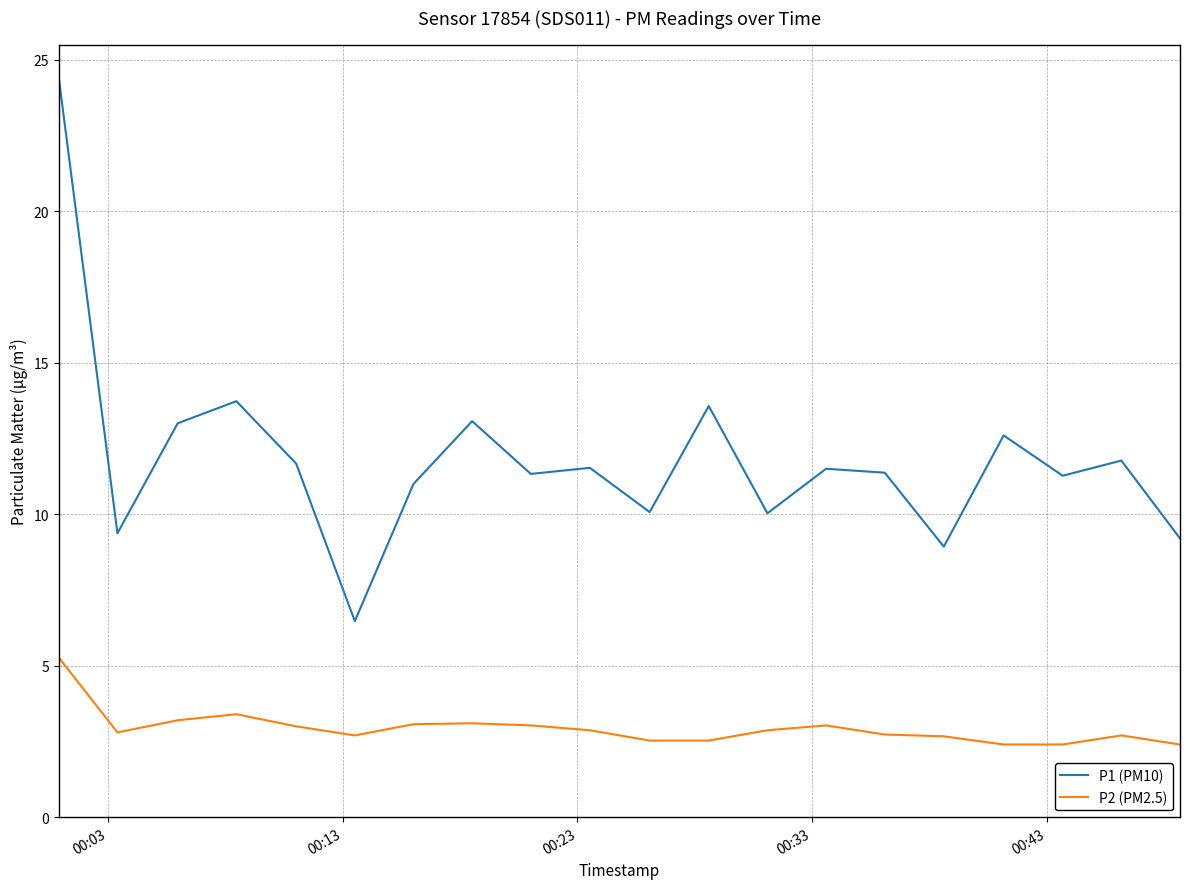

Does the chart display data point markers on the line(s)?

No